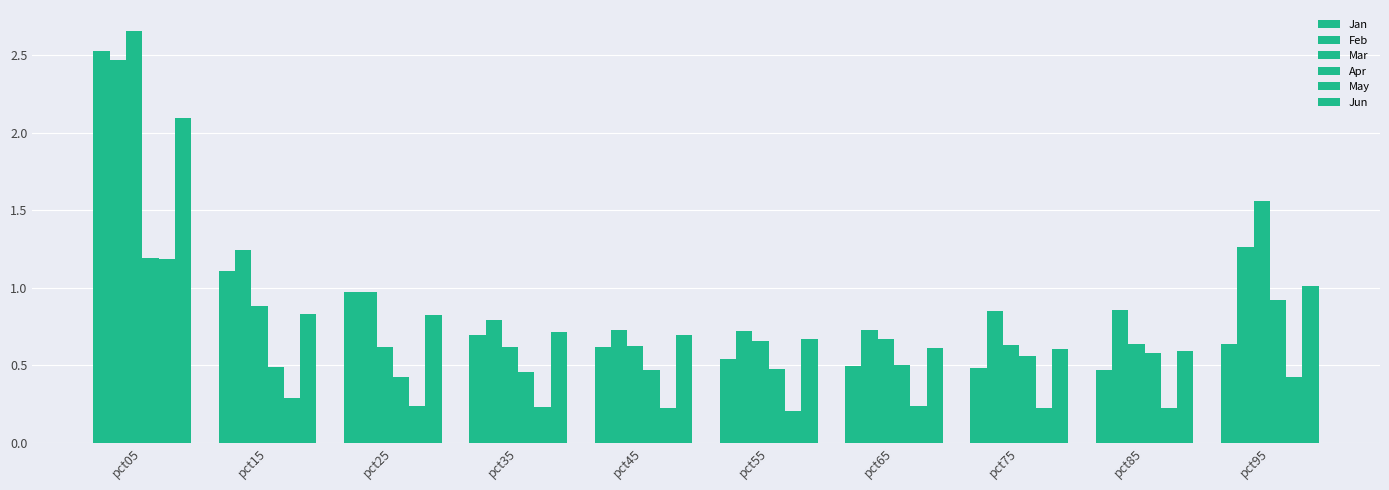

List the labels in order of May value, smallest first.

pct55, pct45, pct85, pct75, pct35, pct25, pct65, pct15, pct95, pct05